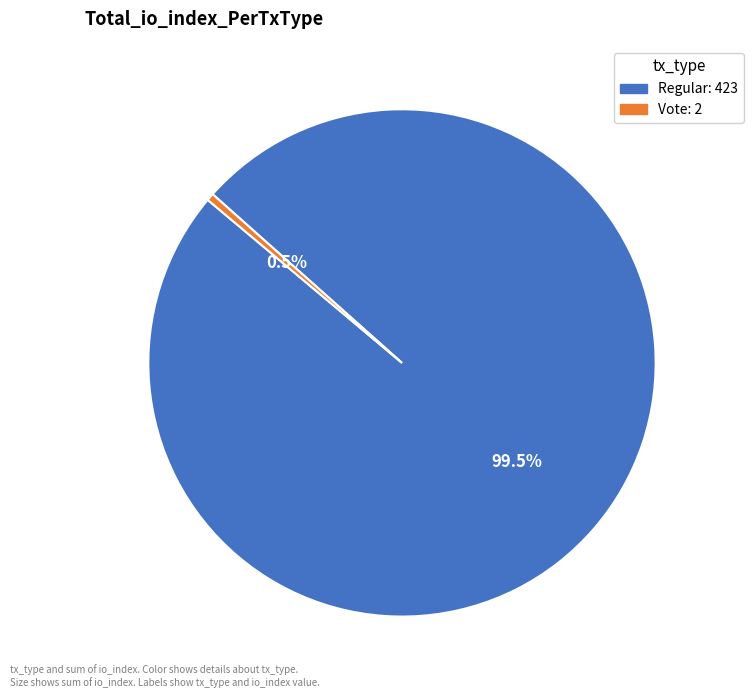

Is there a majority slice in this chart?

Yes